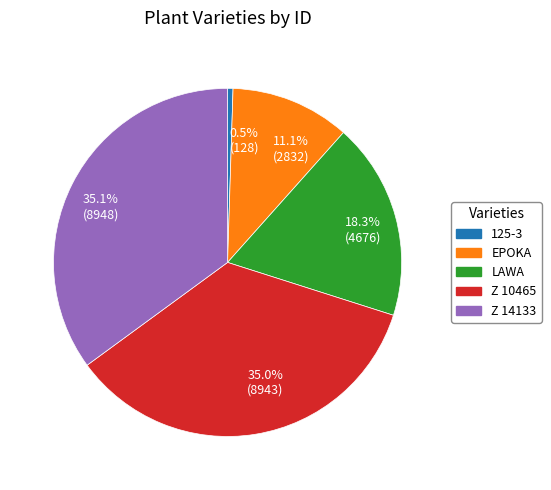

Count the number of slices in the pie.

5